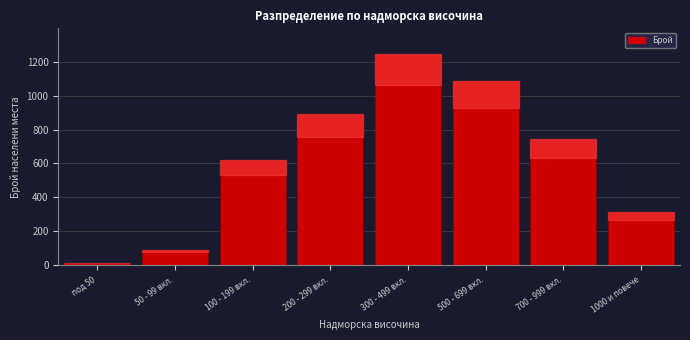

Reading left to right, transcribe all the data shown in this chart.

под 50=12	50 - 99 вкл.=89	100 - 199 вкл.=623	200 - 299 вкл.=891	300 - 499 вкл.=1247	500 - 699 вкл.=1089	700 - 999 вкл.=743	1000 и повече=312